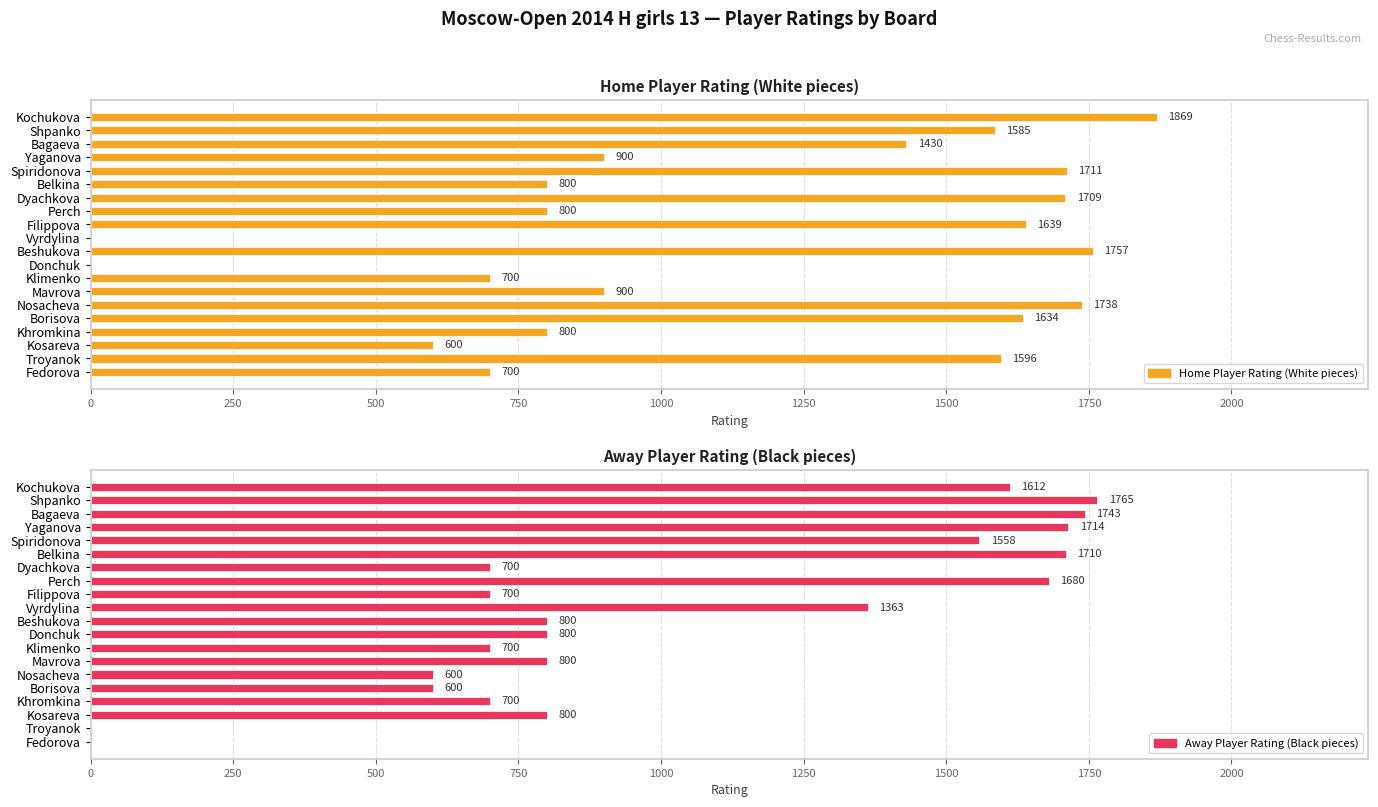

Is the value of Away Player Rating (Black pieces) at Borisova greater than the value of Home Player Rating (White pieces) at Donchuk?

Yes